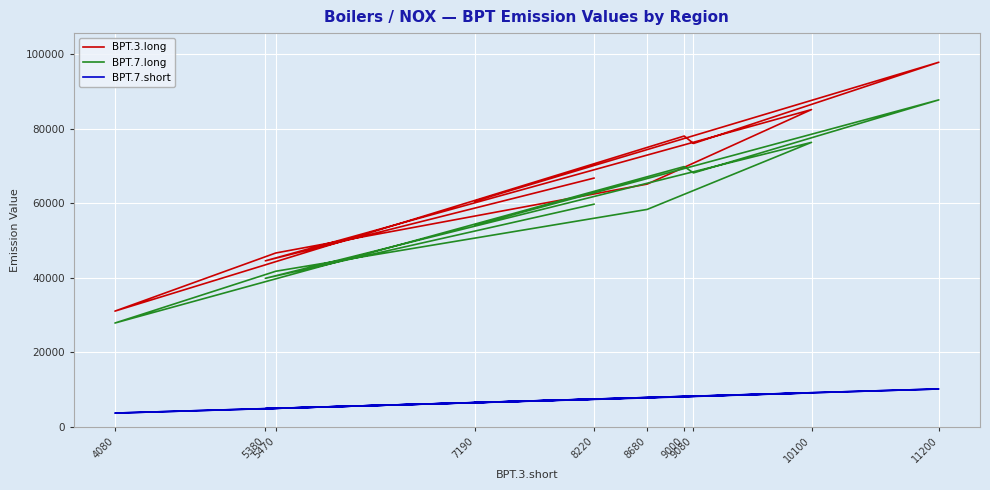

Which category has the lowest value in the BPT.7.short series?

4080